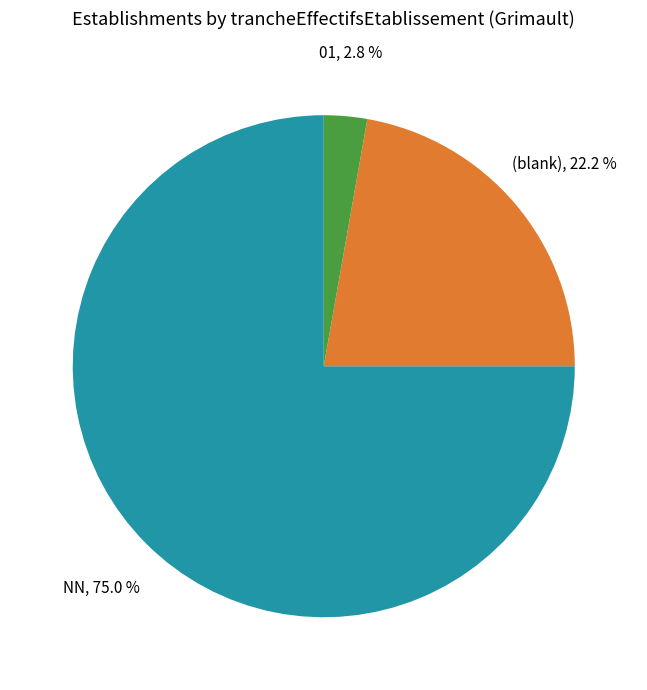

Combined, do 01 and (blank) account for over 50%?

No